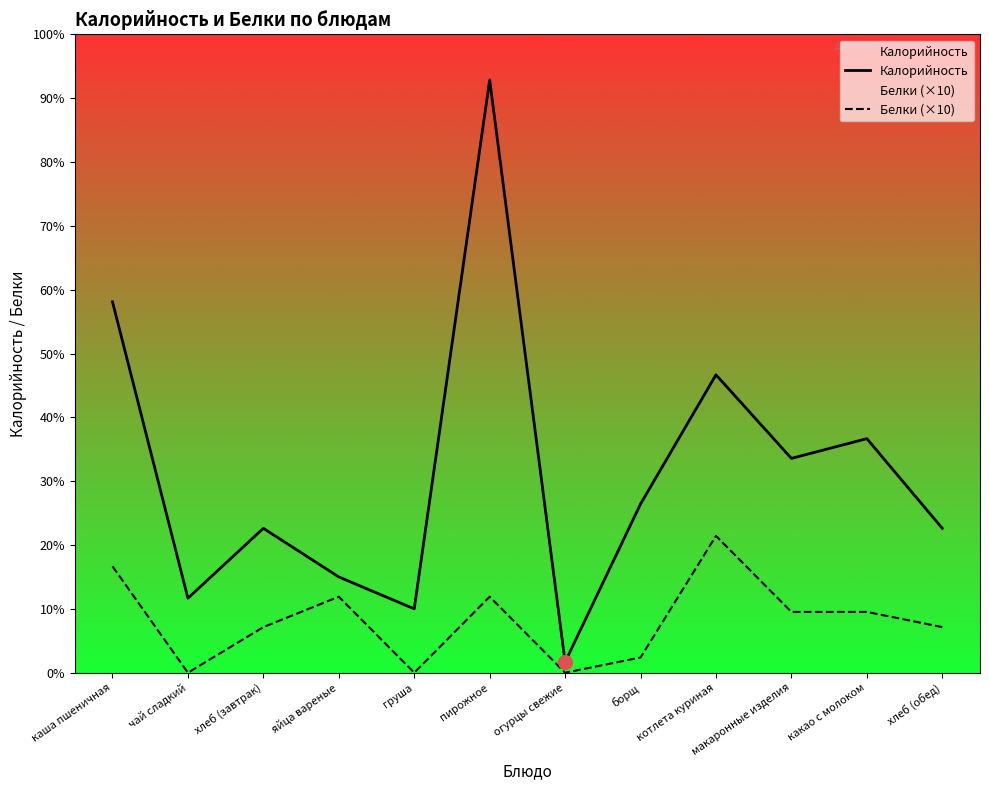

Reading left to right, extract all data points from this chart.

Калорийность: каша пшеничная=244	чай сладкий=49	хлеб (завтрак)=95	яйца вареные=63	груша=42	пирожное=390	огурцы свежие=7	борщ=111	котлета куриная=196	макаронные изделия=141	какао с молоком=154	хлеб (обед)=95
Белки (×10): каша пшеничная=70	чай сладкий=0	хлеб (завтрак)=30	яйца вареные=50	груша=0	пирожное=50	огурцы свежие=0	борщ=10	котлета куриная=90	макаронные изделия=40	какао с молоком=40	хлеб (обед)=30